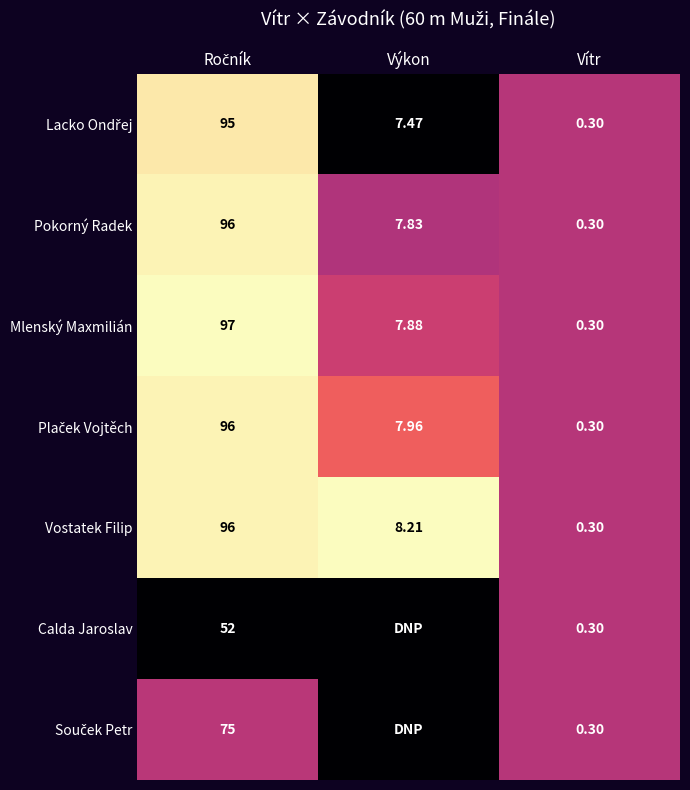

At which label does Vostatek Filip reach its minimum?

Vítr